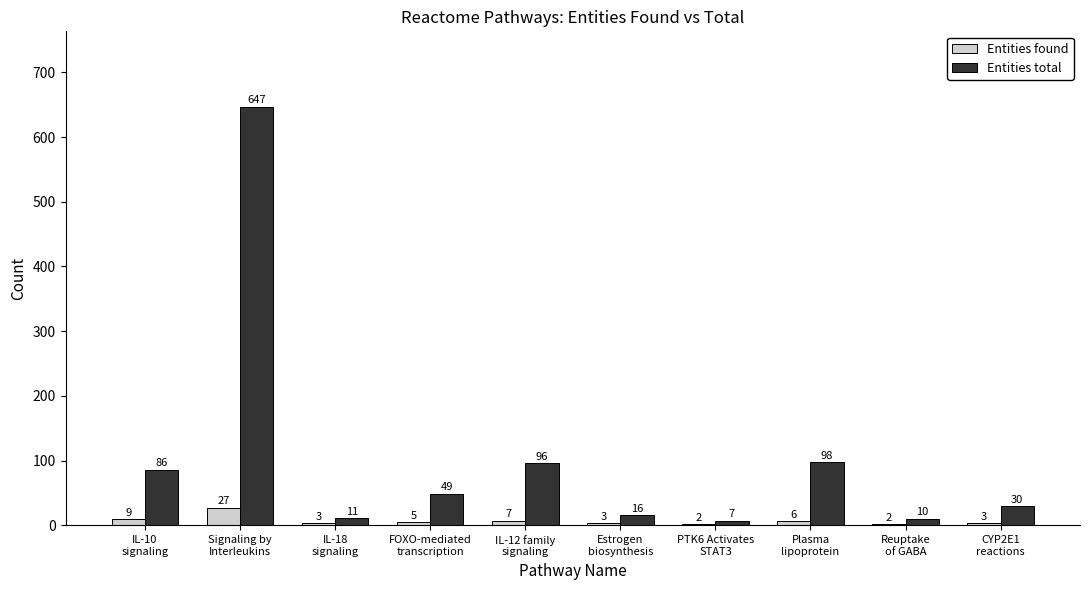

Is it true that Entities total equals 49 at FOXO-mediated
transcription?

True